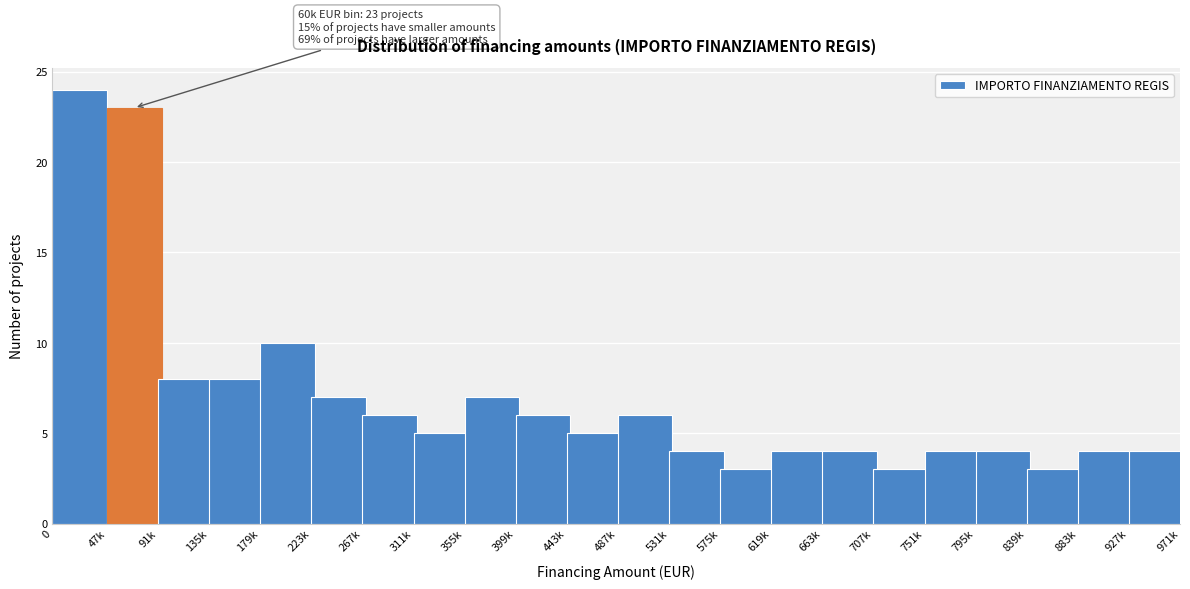

Reading left to right, extract all data points from this chart.

0=24	91k=23	135k=8	179k=8	223k=10	267k=7	311k=6	355k=5	399k=7	443k=6	487k=5	531k=6	575k=4	619k=3	663k=4	707k=4	751k=3	795k=4	839k=4	883k=3	927k=4	971k=4